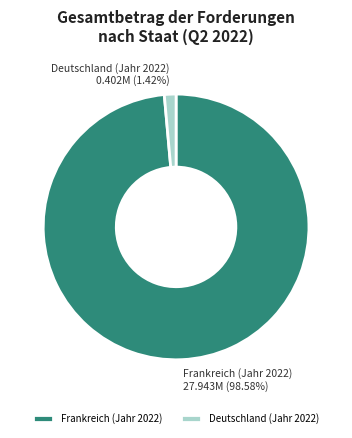

Which category has the smallest portion of the pie?

Deutschland (Jahr 2022)